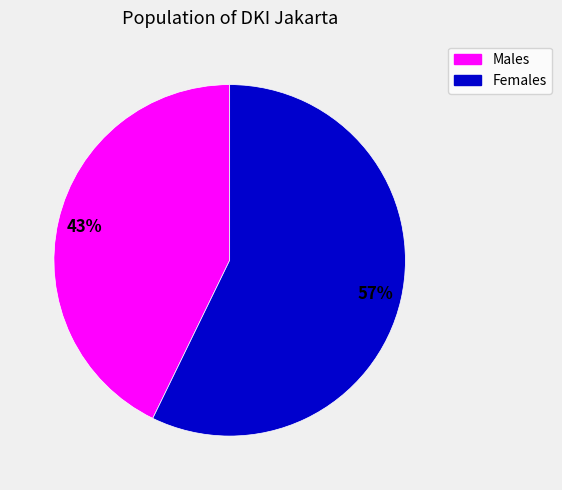

To the nearest percent, what is the average slice percentage?

50%